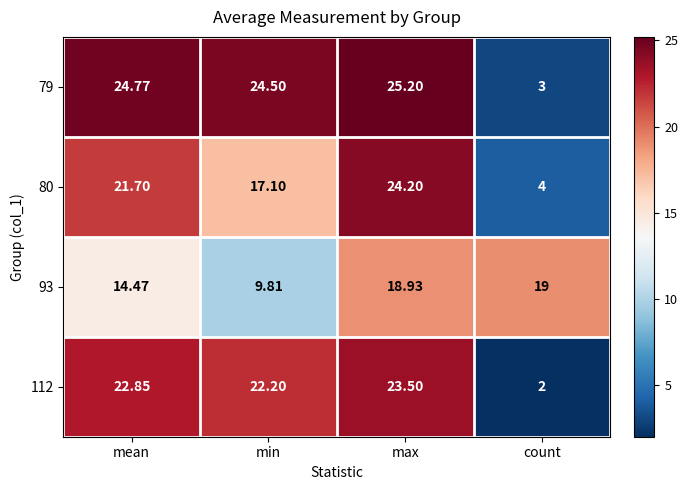

Where does the 80 series first go above 21?

mean